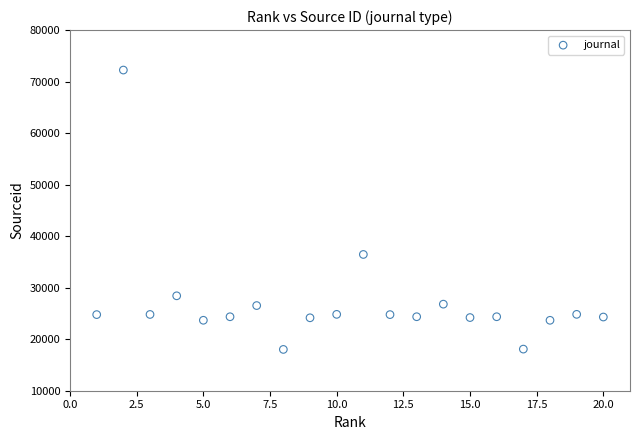

What Y value in the scatter plot is closest to 45129?

36450